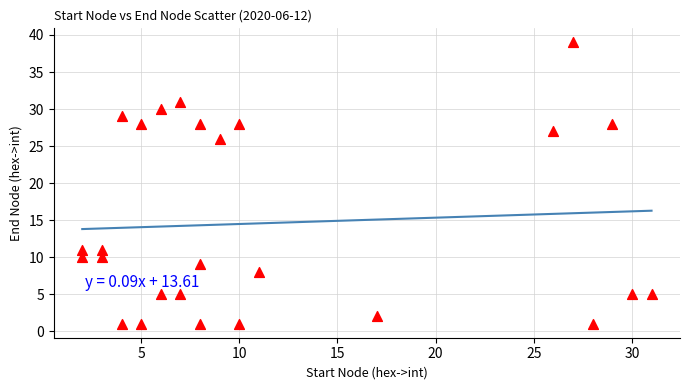

What is the range of Y values (max minus min)?

38